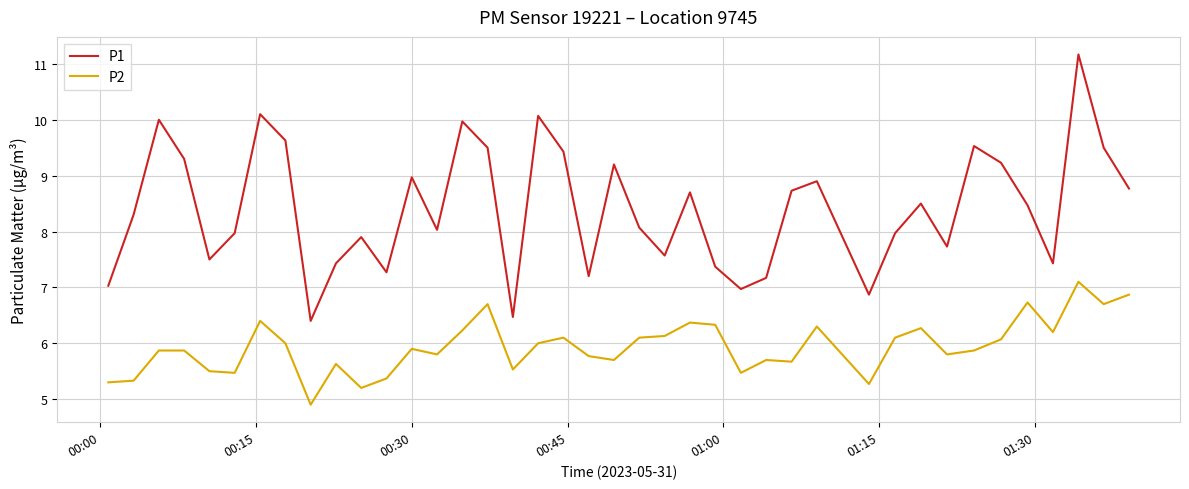

True or false: P1 and P2 cross at least once.

False